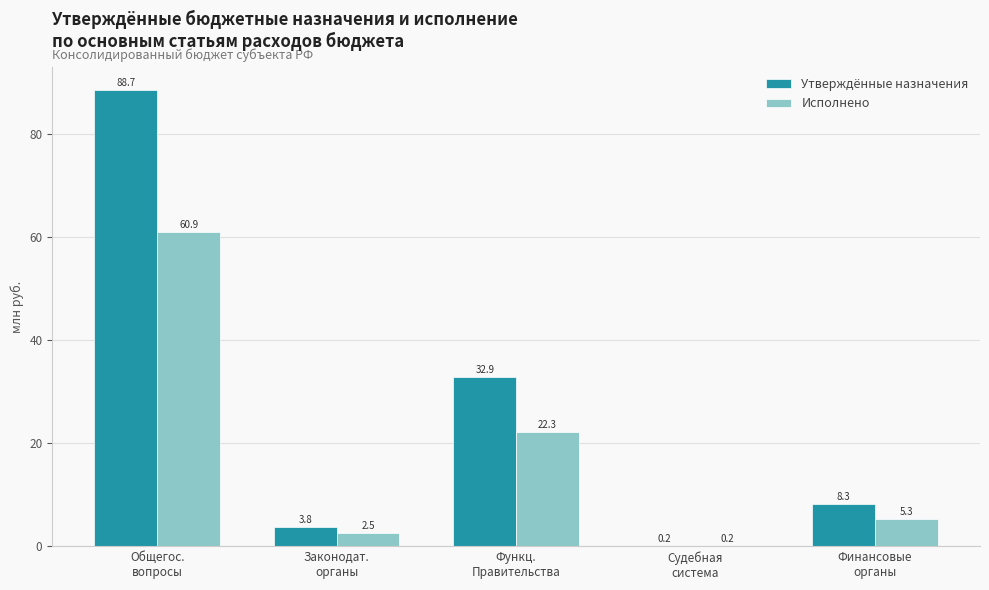

What is the highest value of the Утверждённые назначения series?

88.7